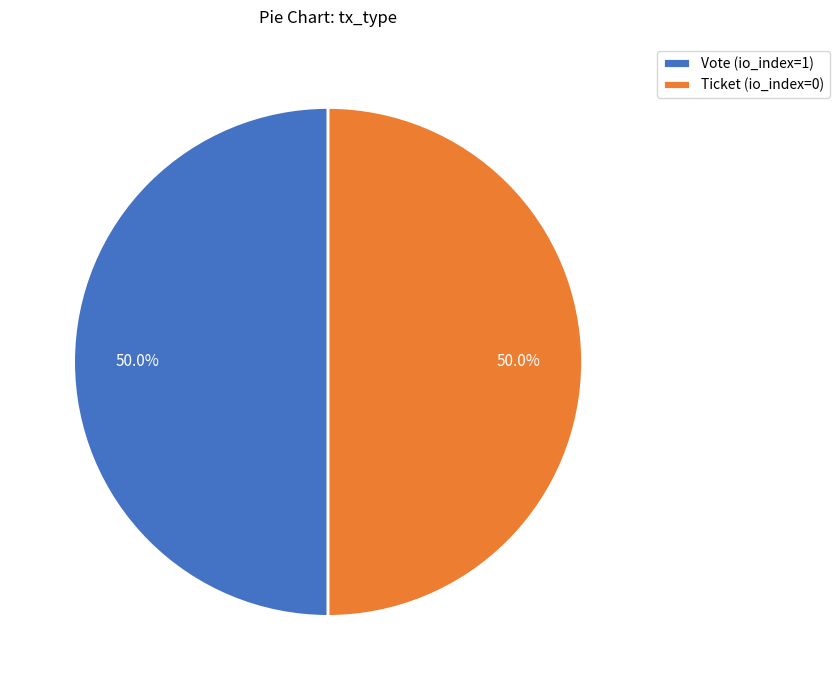

What percentage is the Vote slice, to the nearest percent?

50%